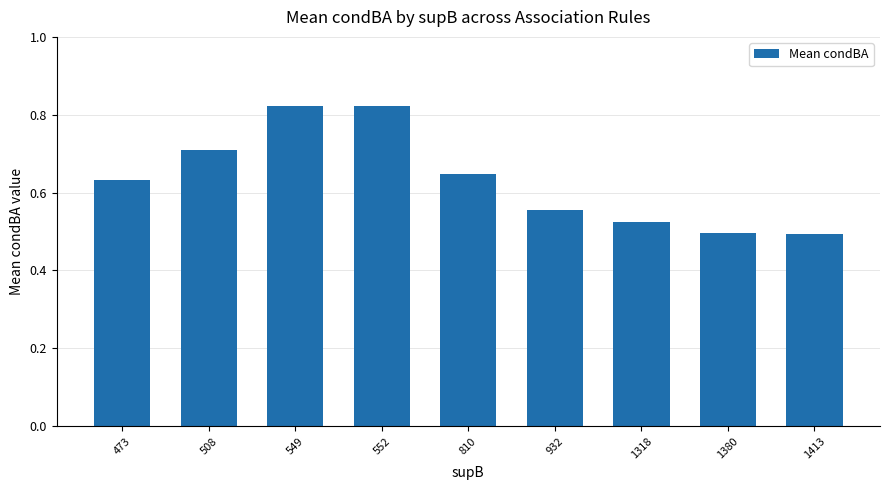

Between 508 and 549, which is larger?

549